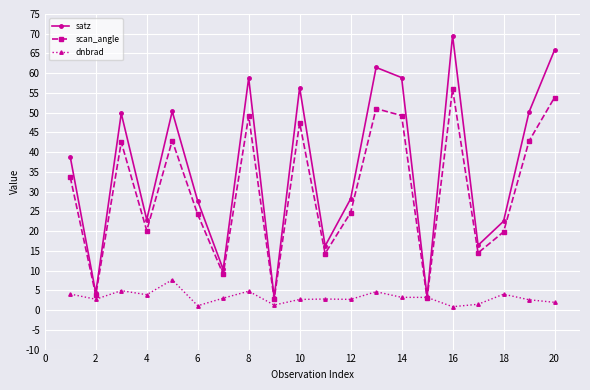

Rank the series by their maximum value, from highest to lowest.

satz, scan_angle, dnbrad